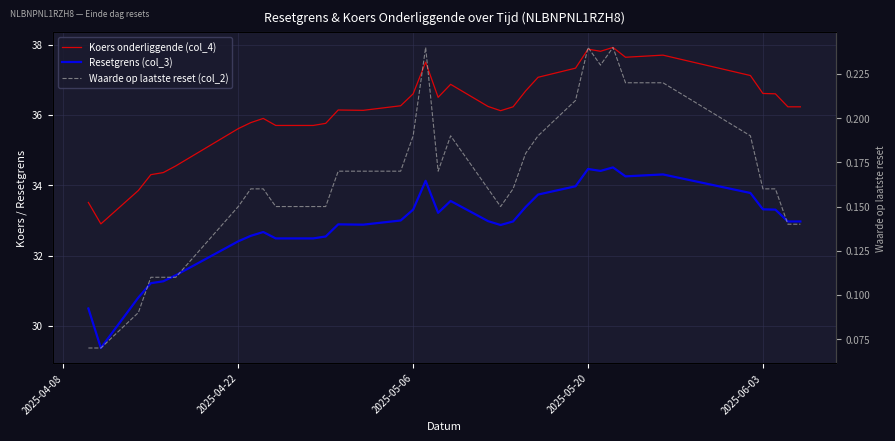

What is the sum of all Resetgrens (col_3) values?

1150.9